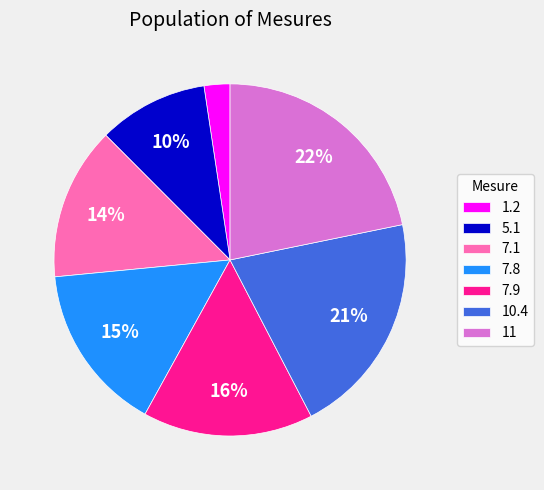

Count the number of slices in the pie.

7